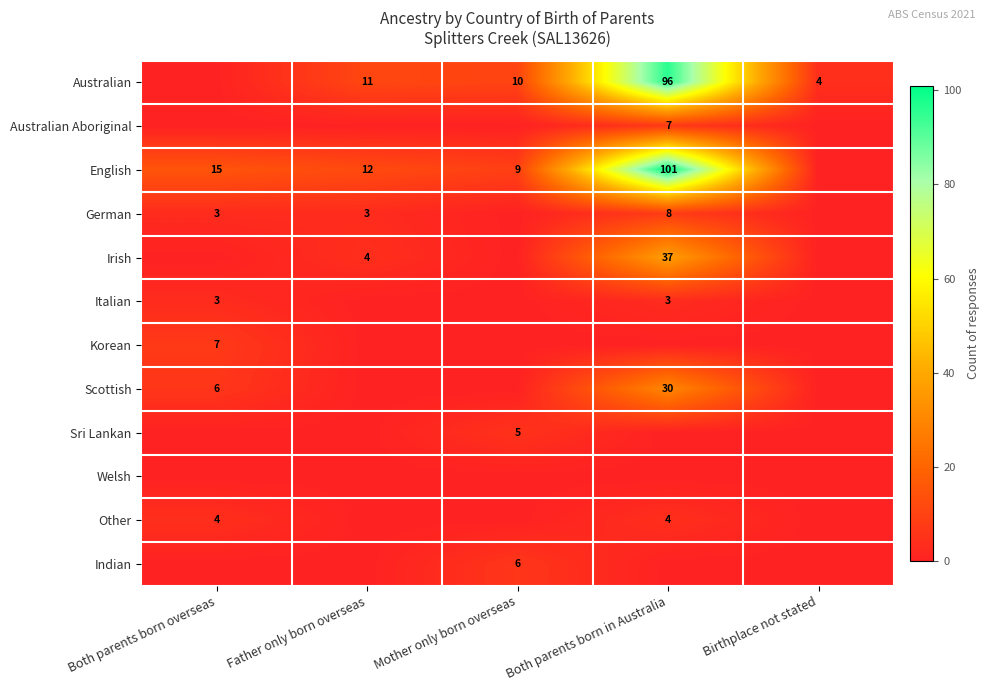

Is the value of English at Mother only born overseas greater than the value of Other at Both parents born overseas?

Yes